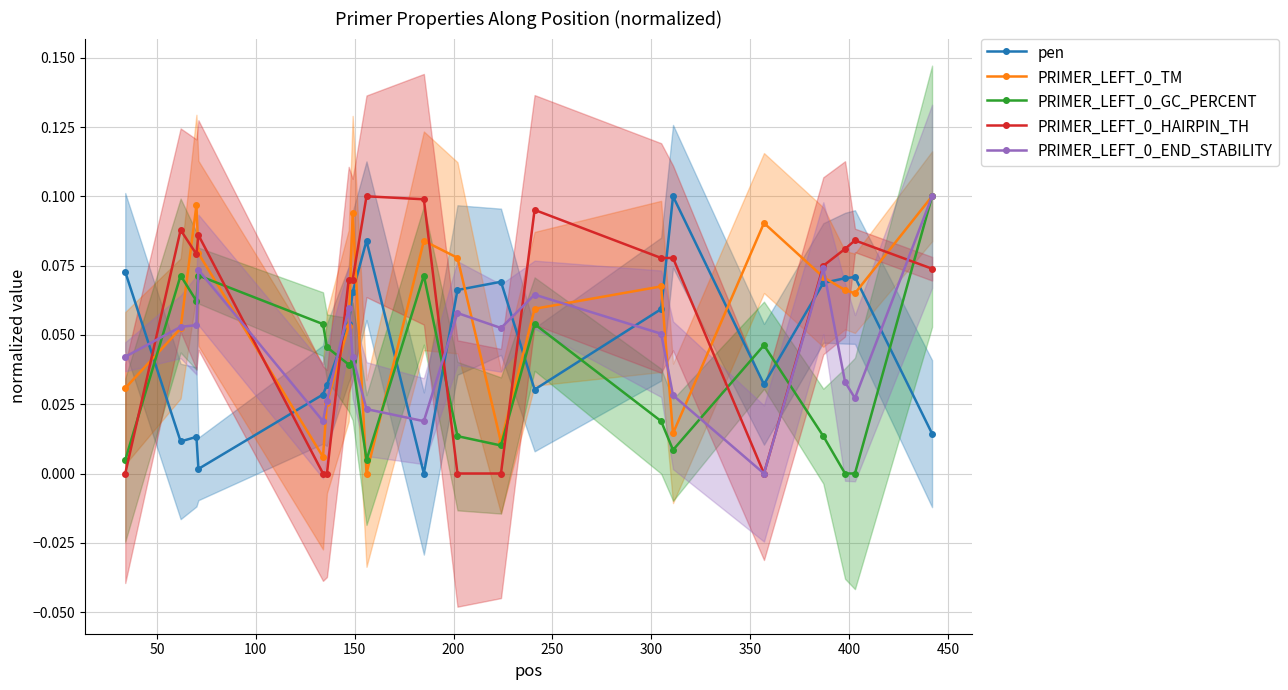

True or false: pen has more than 1 interior local peaks.

True